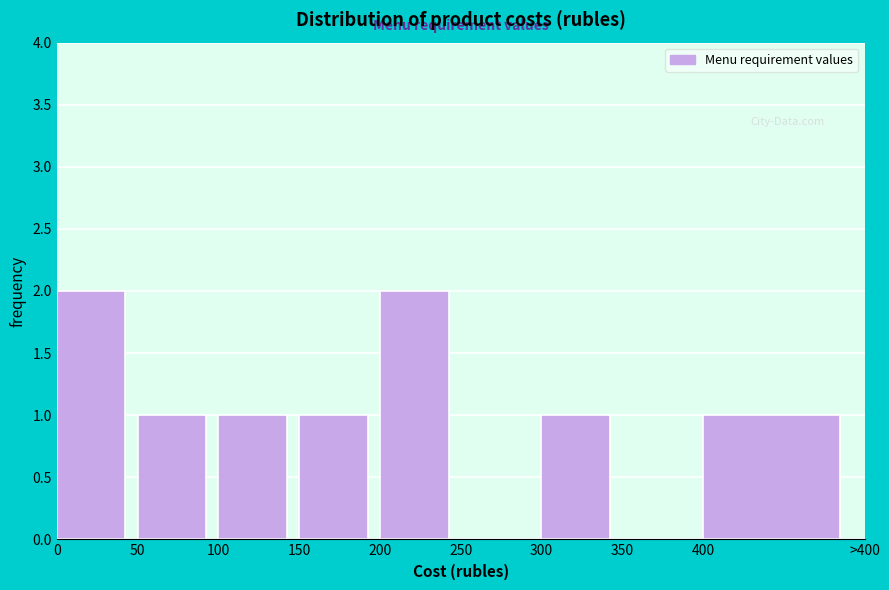

Reading right to left, what are all the values shown in this chart?

400=1	350=0	300=1	250=0	200=2	150=1	100=1	50=1	0=2